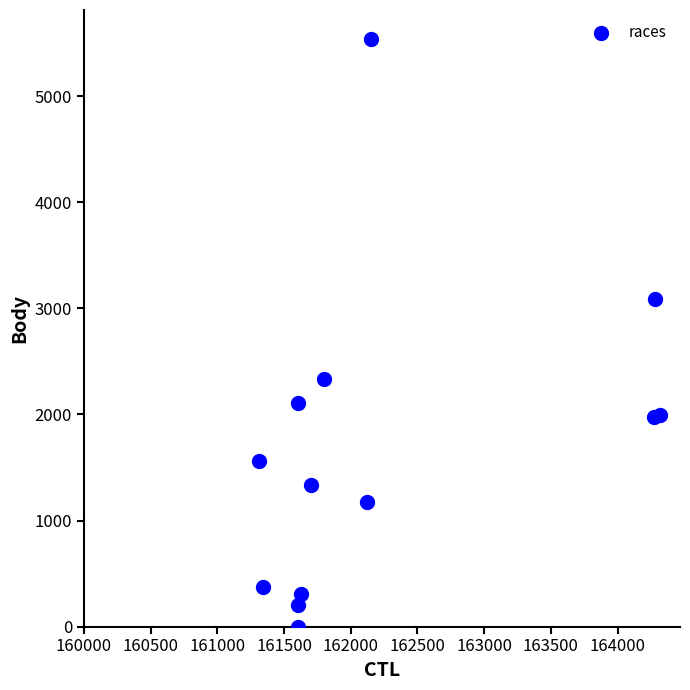

What Y value in the scatter plot is closest to 2768?

3089